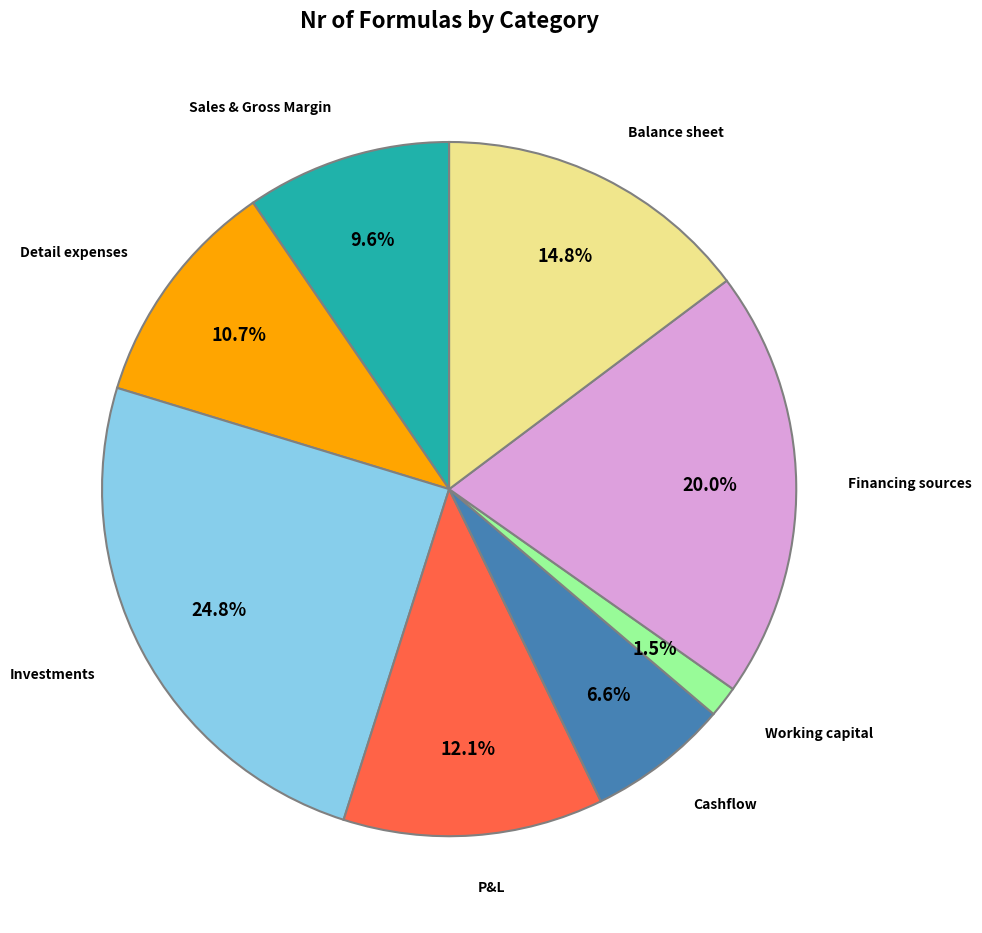

Does any single category account for the majority?

No